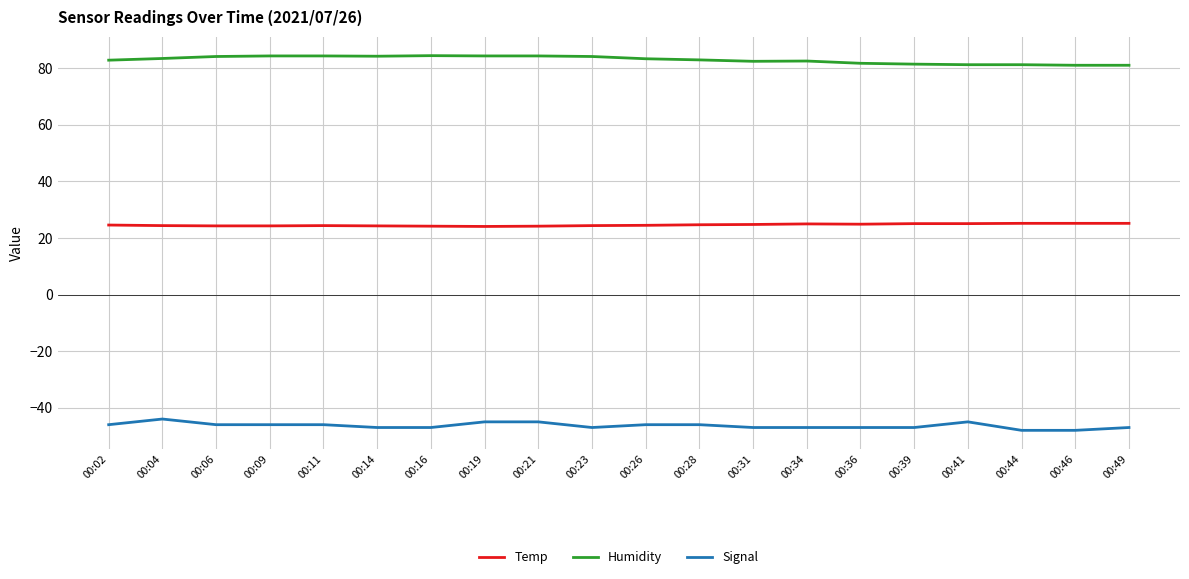

What is the total value across all series at 00:21?

63.6